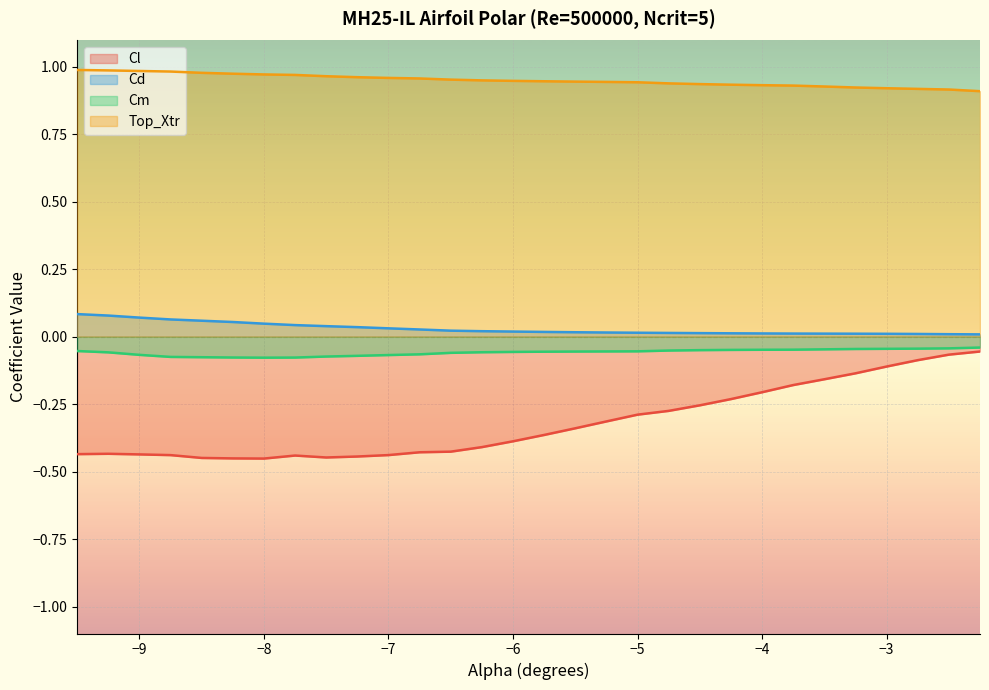

How many lines are shown in the chart?

4